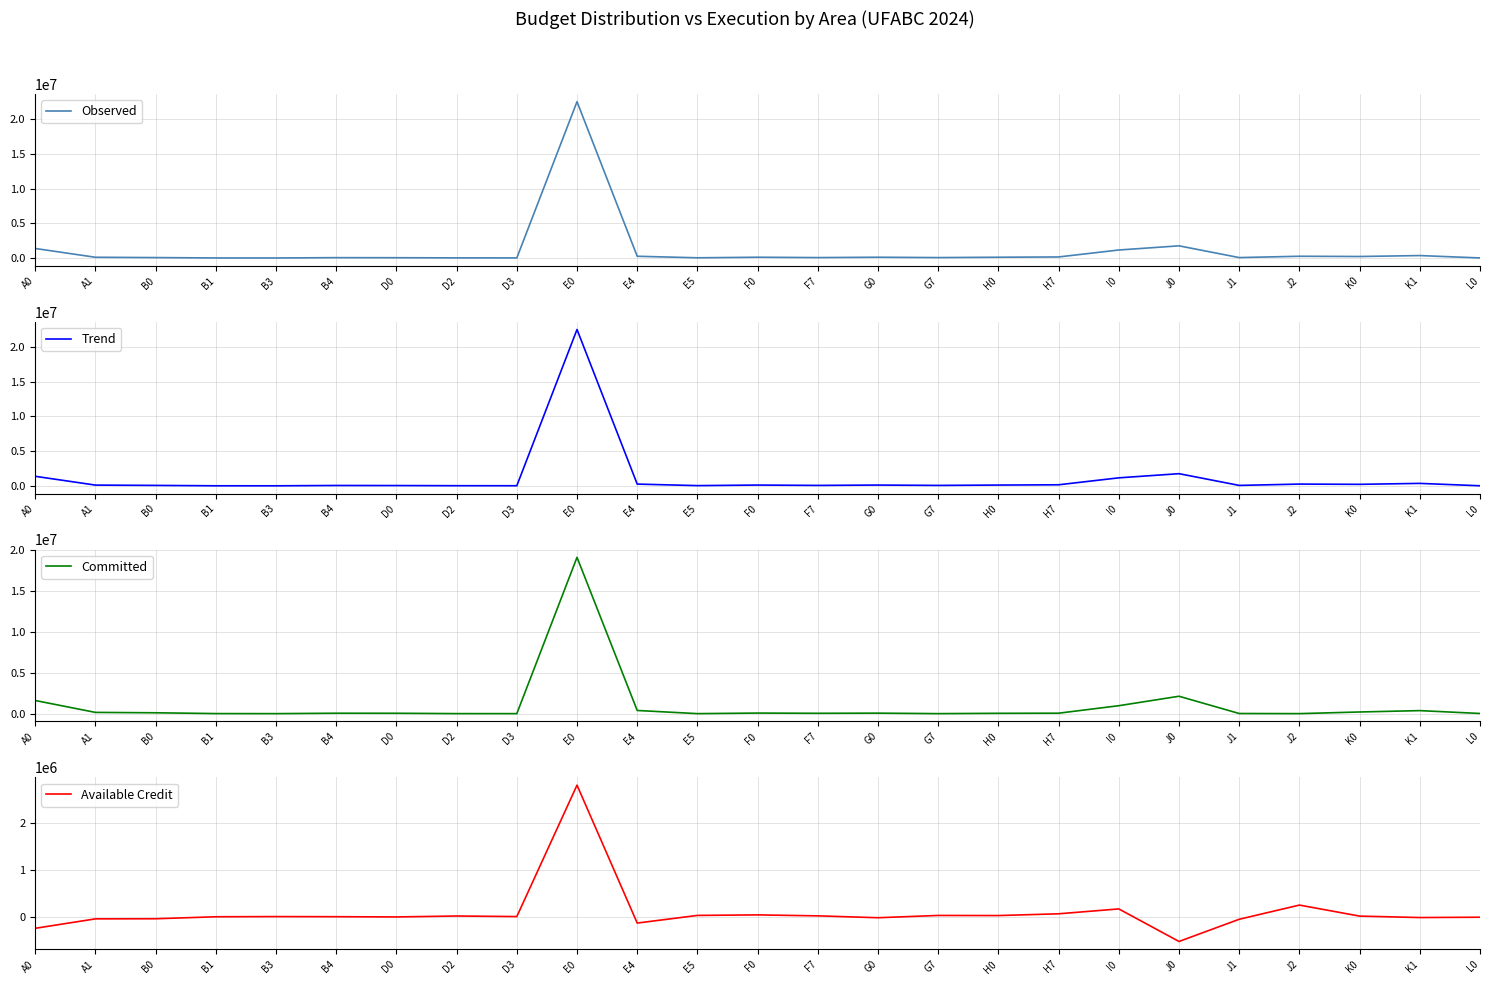

What position from the right is J1?

5